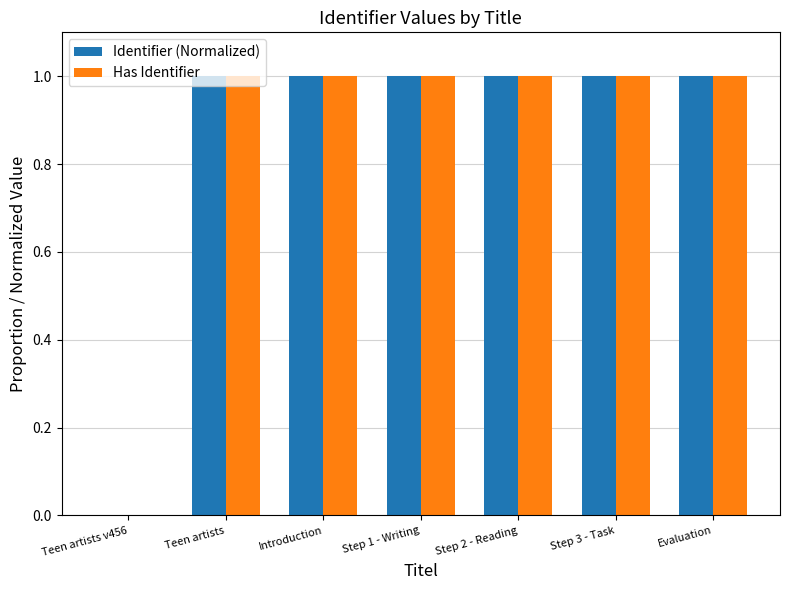

True or false: Has Identifier has a value of 0.0 at Teen artists v456.

True